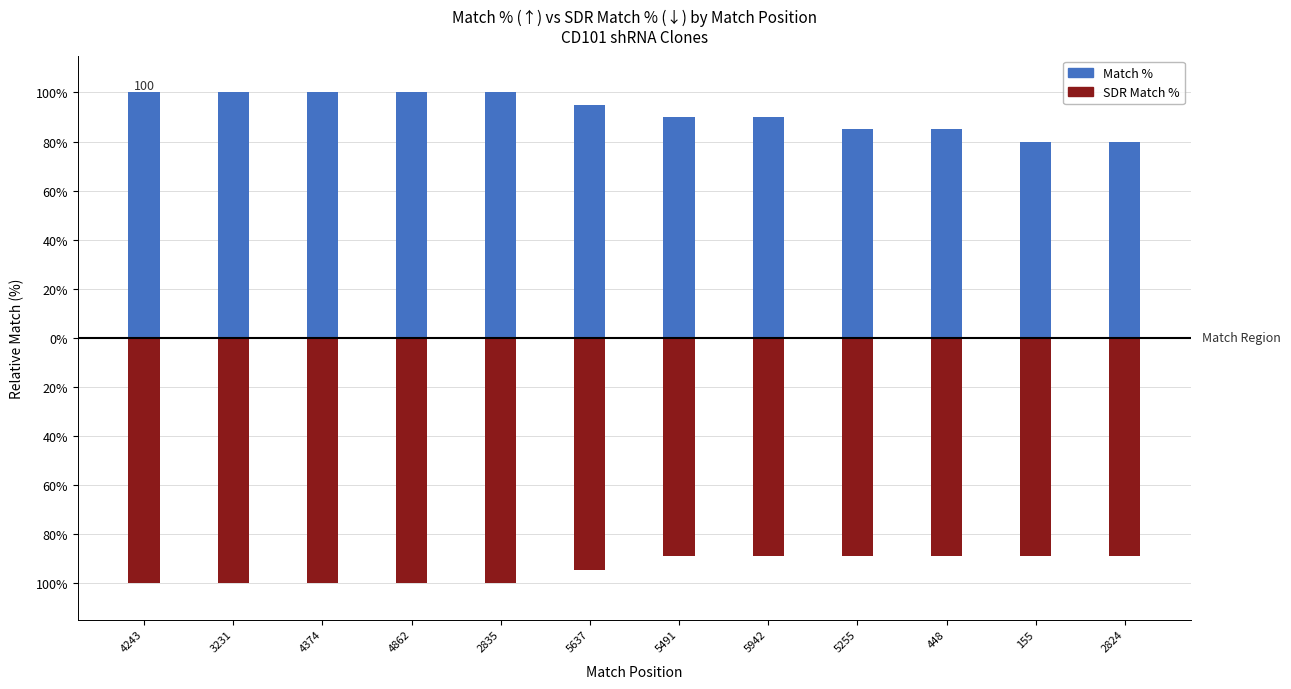

What is the total value across all series at 2824?

-9